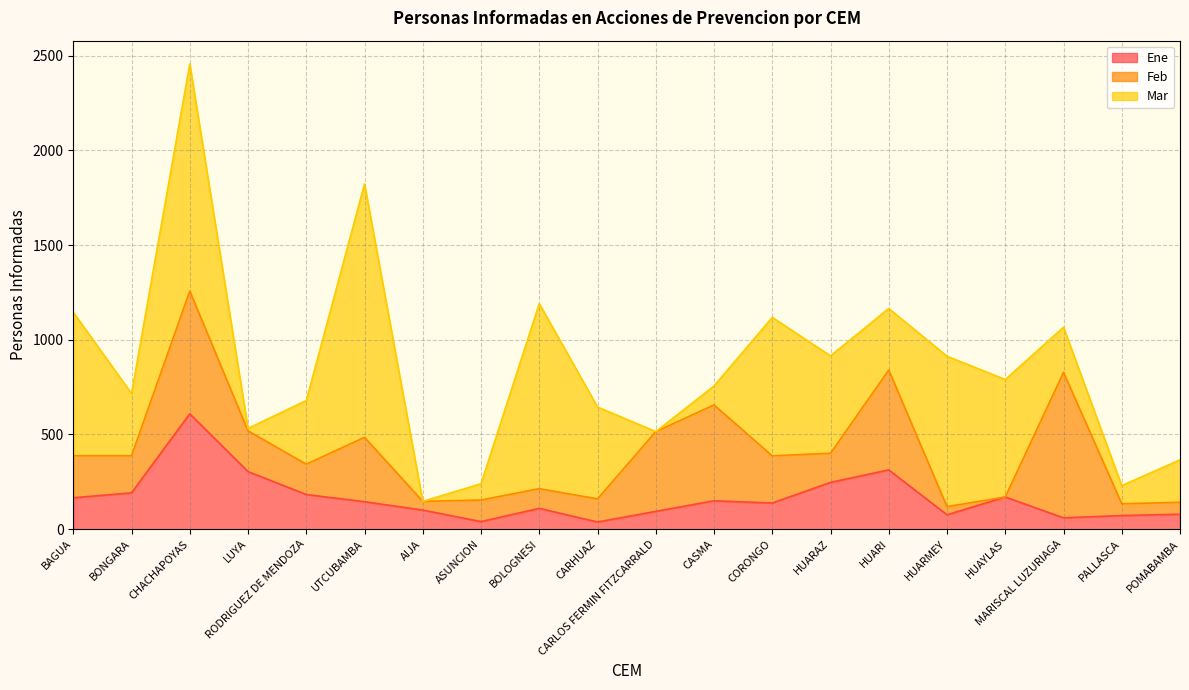

Where is the first local maximum for Ene?

CHACHAPOYAS